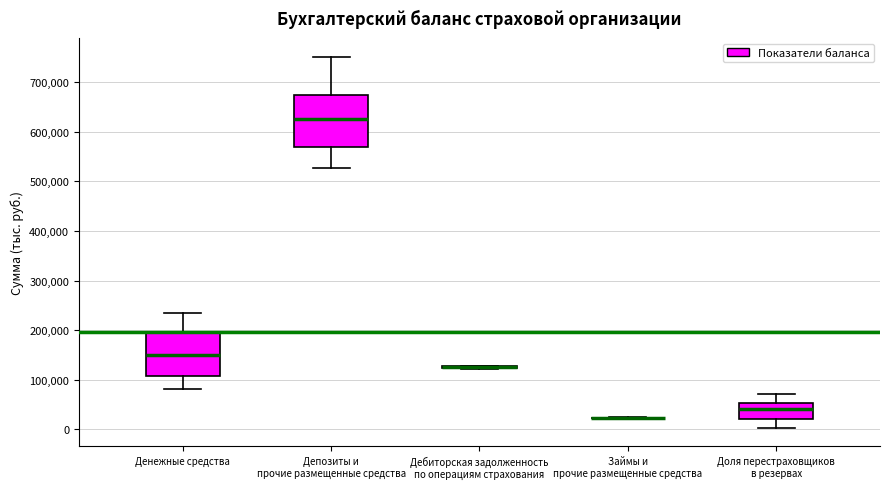

Which box is the tallest, from its lower edge to its upper edge?

Депозиты и прочие размещенные средства